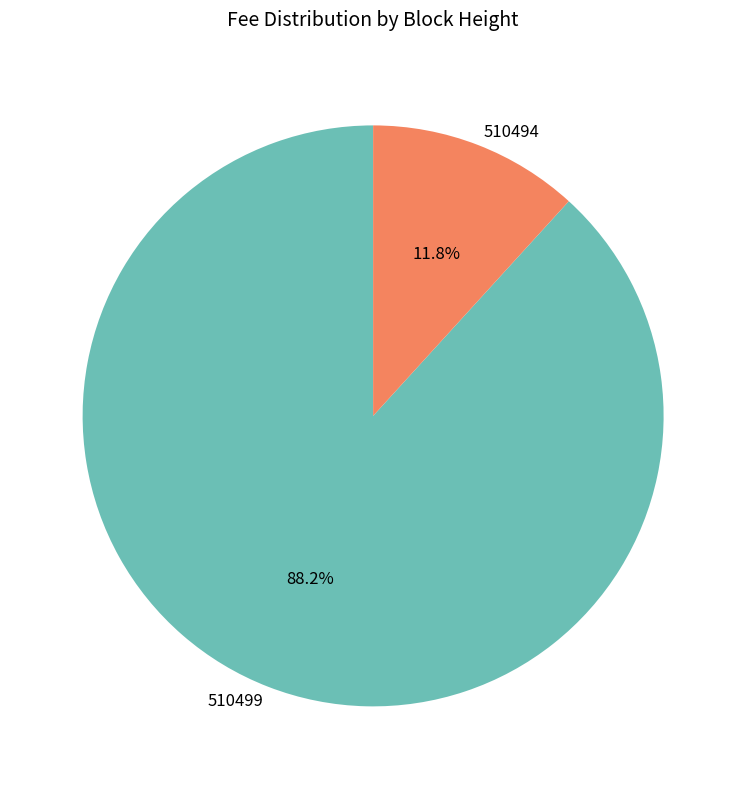

How many slices are in this pie chart?

2